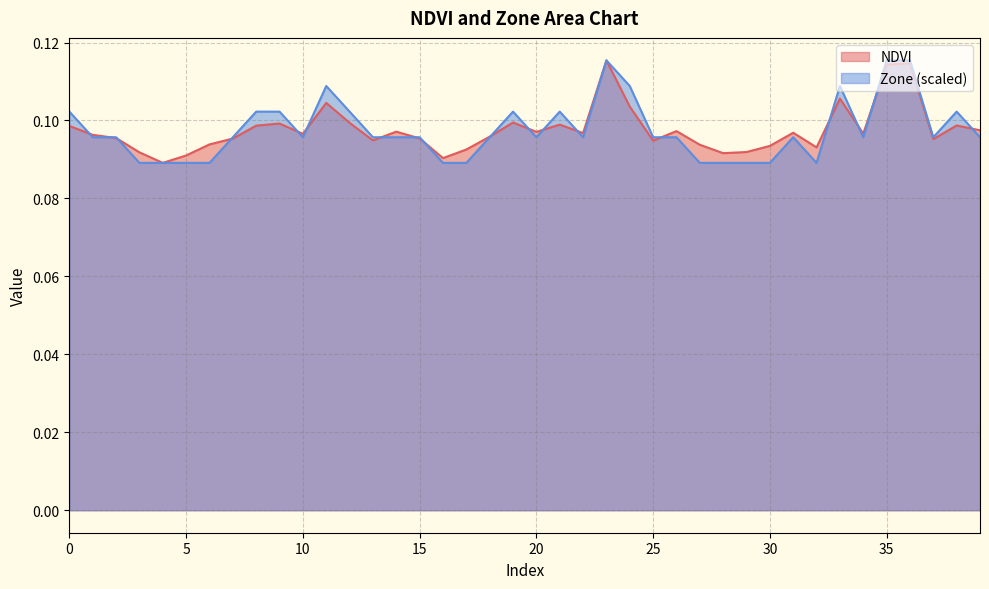

What is the minimum value shown in the chart?

0.1